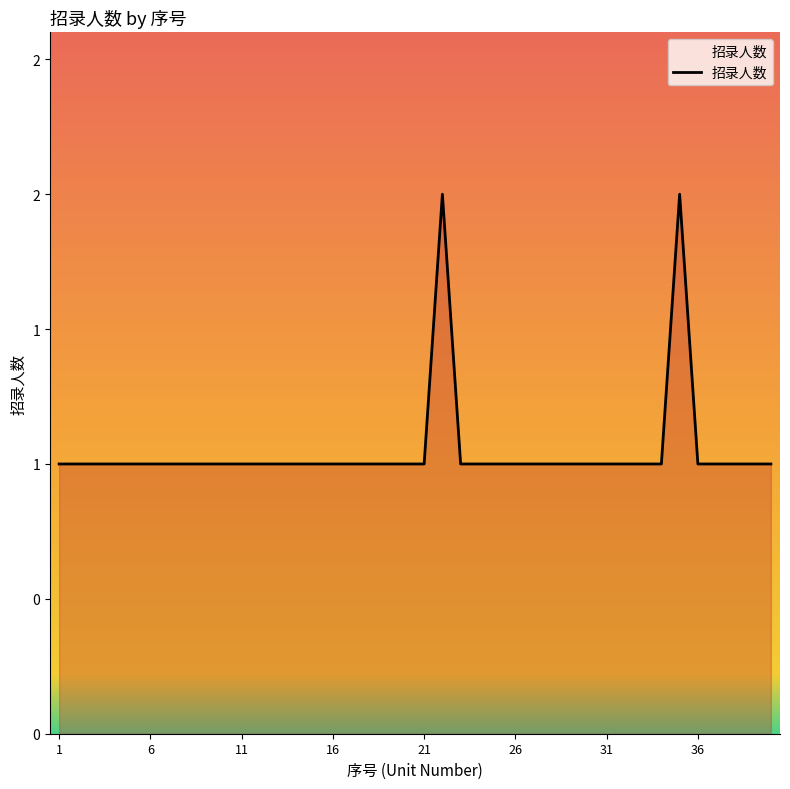

At which category does the chart reach its peak across all series?

22